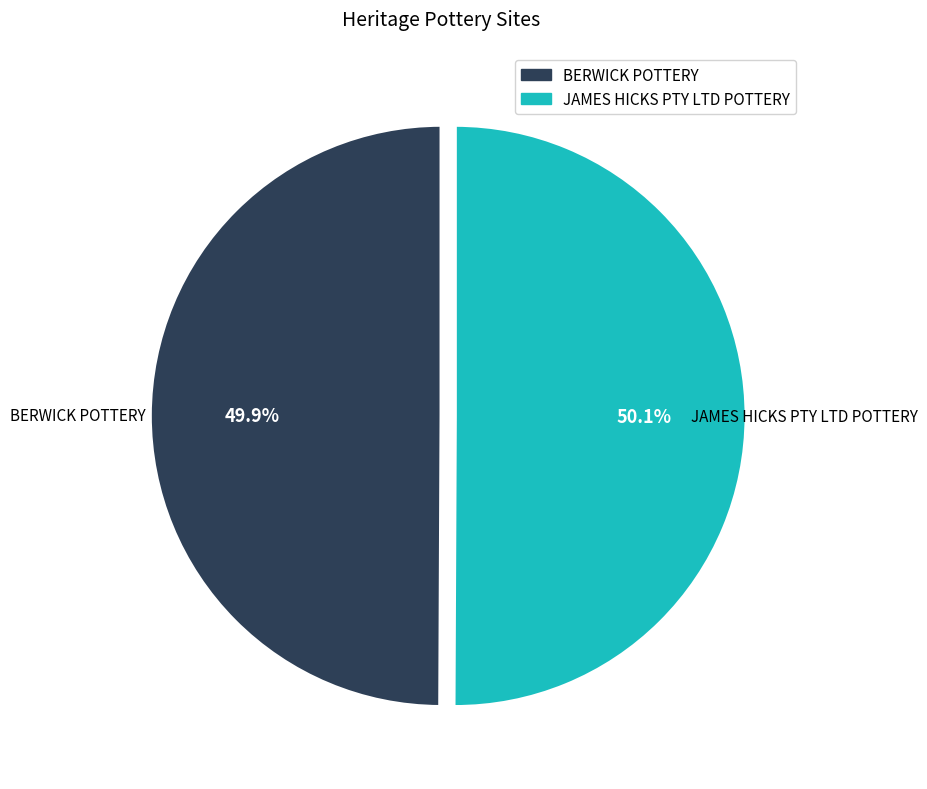

To the nearest percent, what percentage of the pie is JAMES HICKS PTY LTD POTTERY?

50%